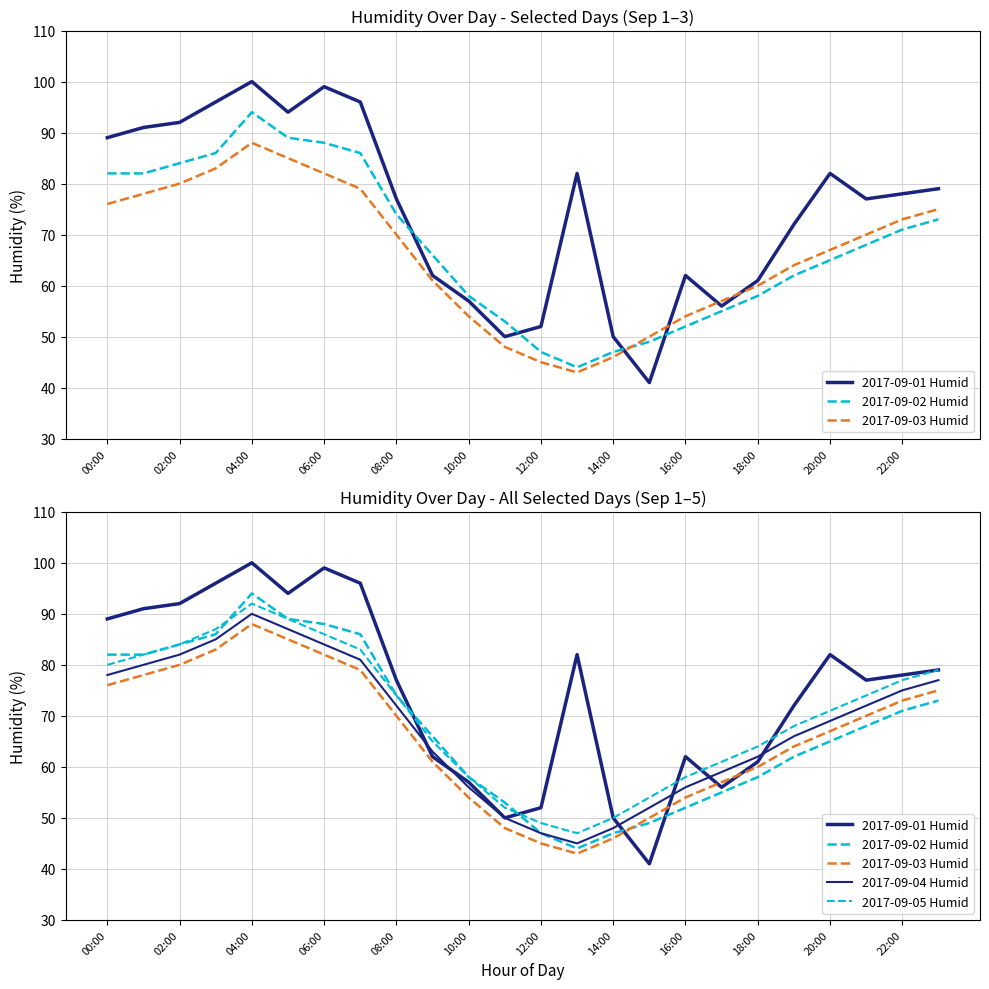

Which label corresponds to the smallest value in the chart?

15